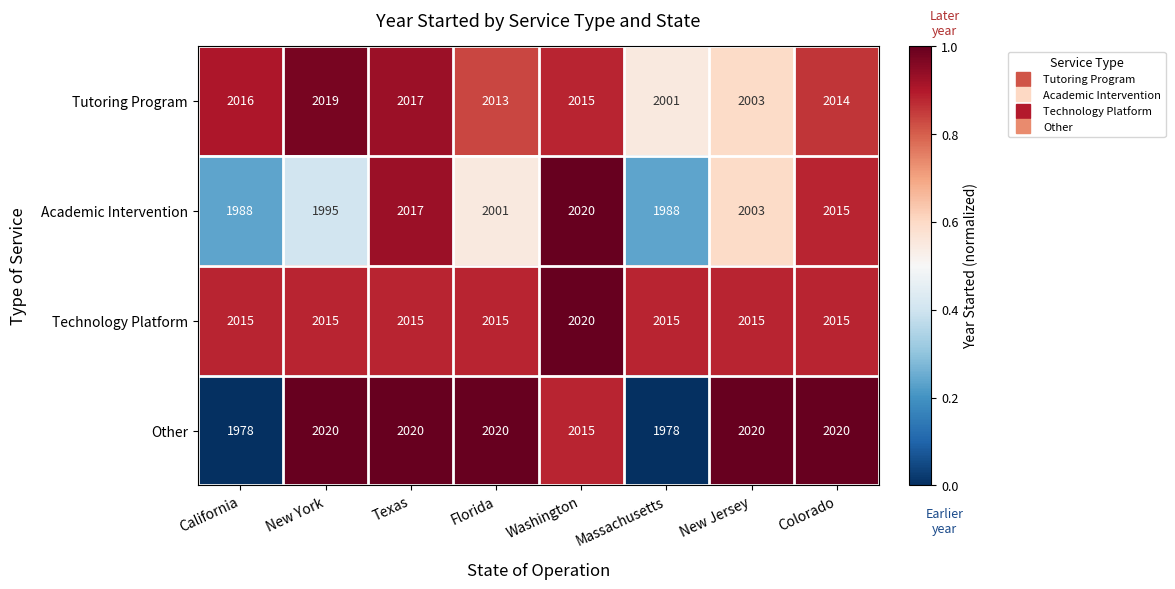

What is the difference between the second highest and second lowest values in the Academic Intervention series?

29